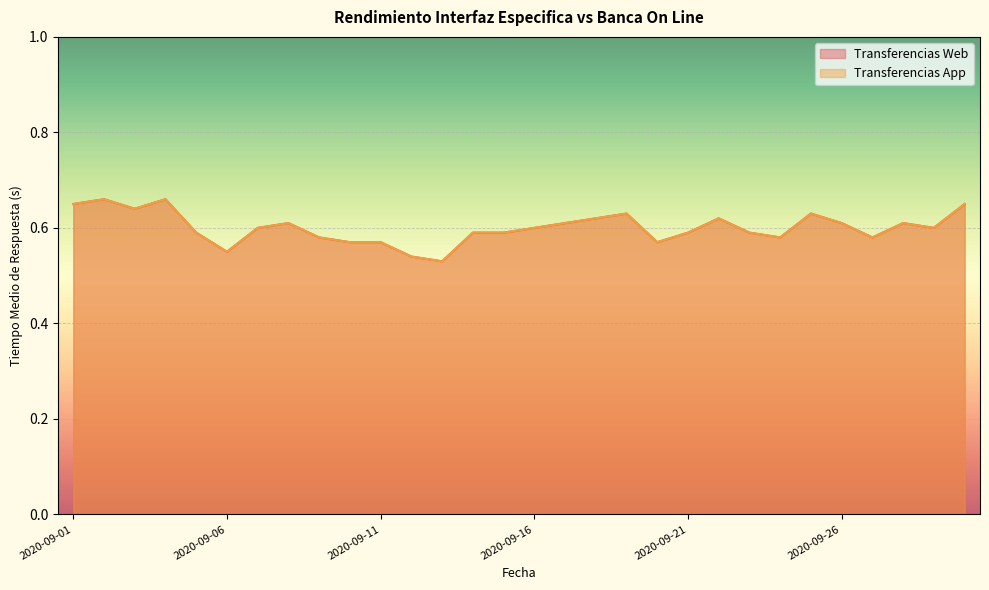

Rank the categories by Transferencias App value from lowest to highest.

2020-09-13, 2020-09-12, 2020-09-06, 2020-09-10, 2020-09-11, 2020-09-20, 2020-09-09, 2020-09-24, 2020-09-27, 2020-09-05, 2020-09-14, 2020-09-15, 2020-09-21, 2020-09-23, 2020-09-07, 2020-09-16, 2020-09-29, 2020-09-08, 2020-09-17, 2020-09-26, 2020-09-28, 2020-09-18, 2020-09-22, 2020-09-19, 2020-09-25, 2020-09-03, 2020-09-01, 2020-09-30, 2020-09-02, 2020-09-04